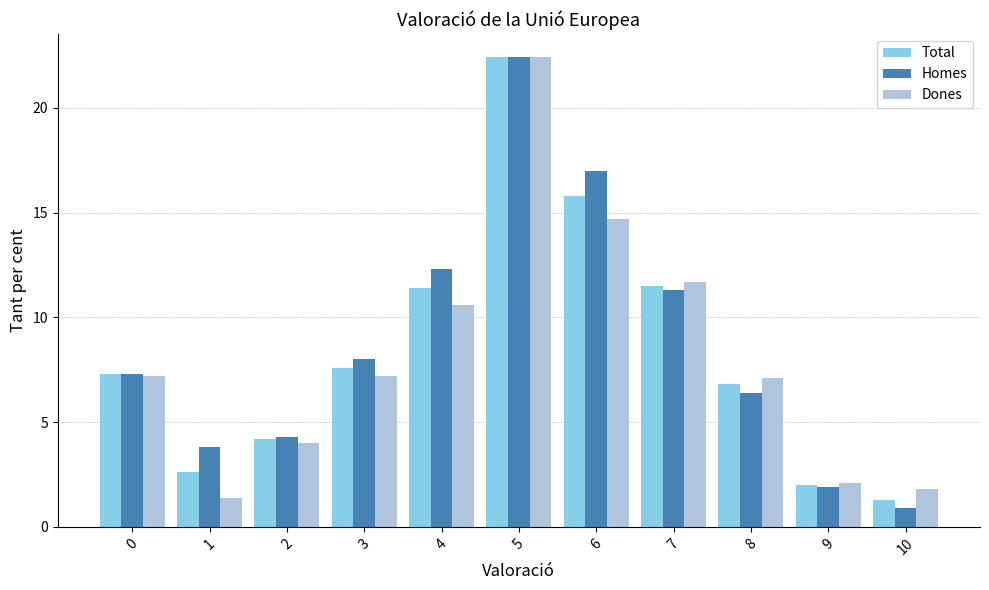

Which series has the largest range (max minus min)?

Homes